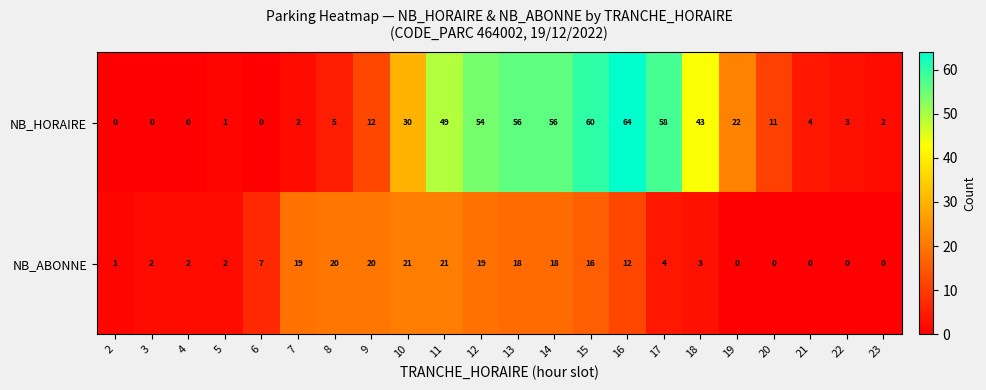

Which series changed the most between 13 and 15?

NB_HORAIRE